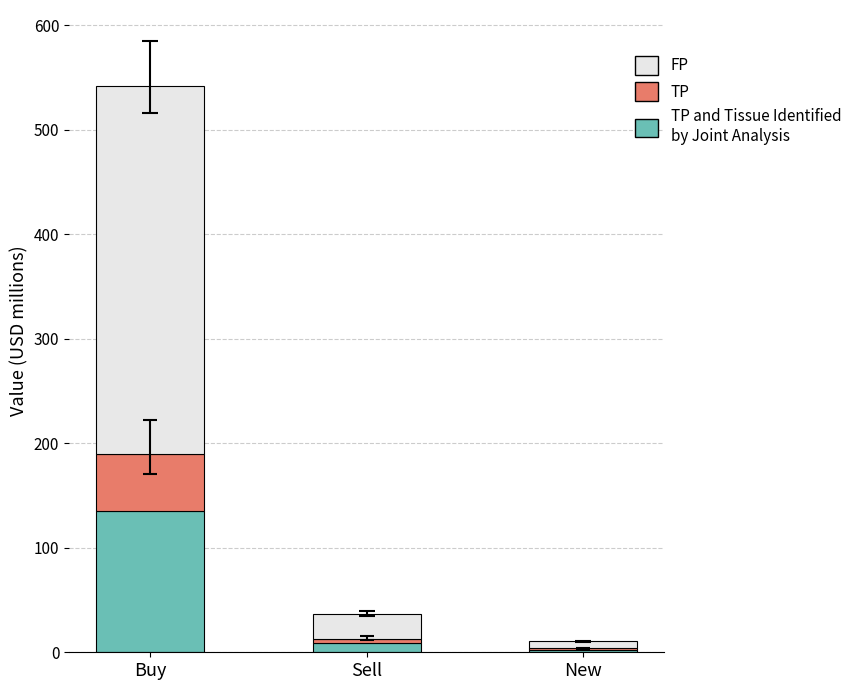

At which category is the sum across all series the highest?

Buy